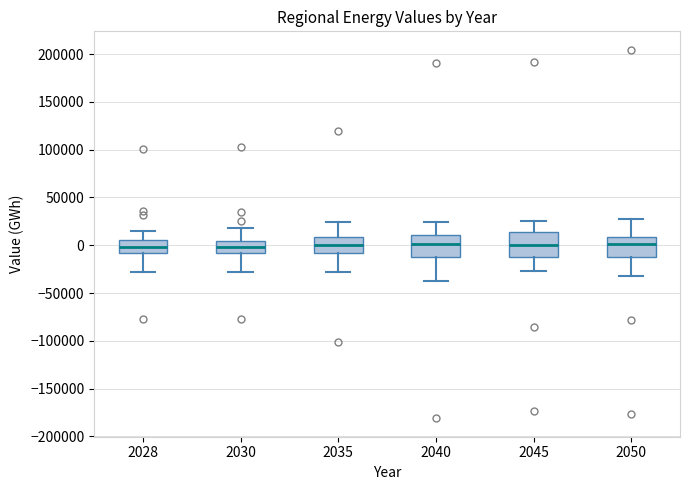

Reading left to right, read every box against the y-axis: the position of its median line, the range the box covers, and the ends of its whiskers. The values are not printed on the chart, so give them approximately, as read against the axis.

2028: median 0, box -10000 to 5000, whiskers -30000 to 15000
2030: median 0, box -10000 to 5000, whiskers -30000 to 20000
2035: median 0, box -10000 to 10000, whiskers -30000 to 25000
2040: median 0, box -10000 to 10000, whiskers -40000 to 25000
2045: median 0, box -10000 to 15000, whiskers -25000 to 25000
2050: median 0, box -10000 to 10000, whiskers -30000 to 30000